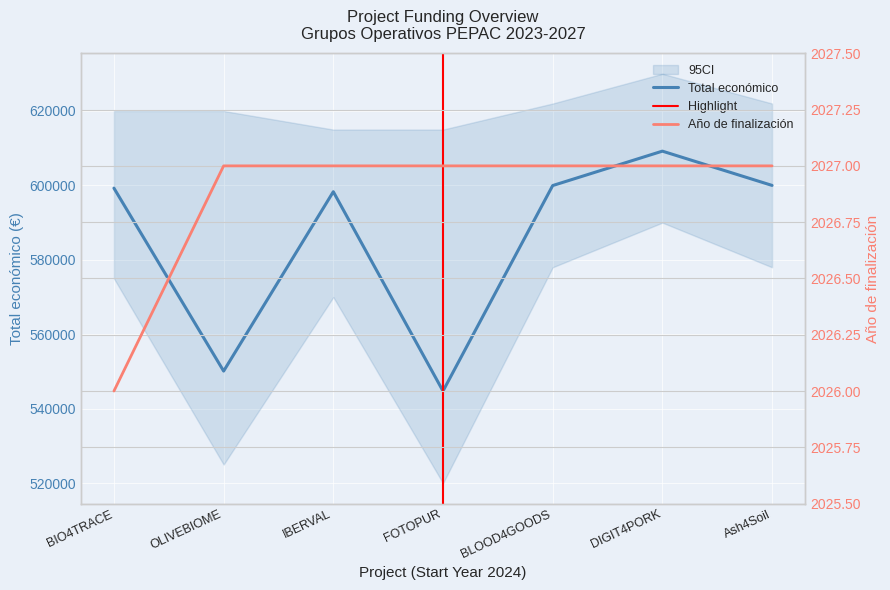

What is the difference between the highest and lowest values at OLIVEBIOME?

548084